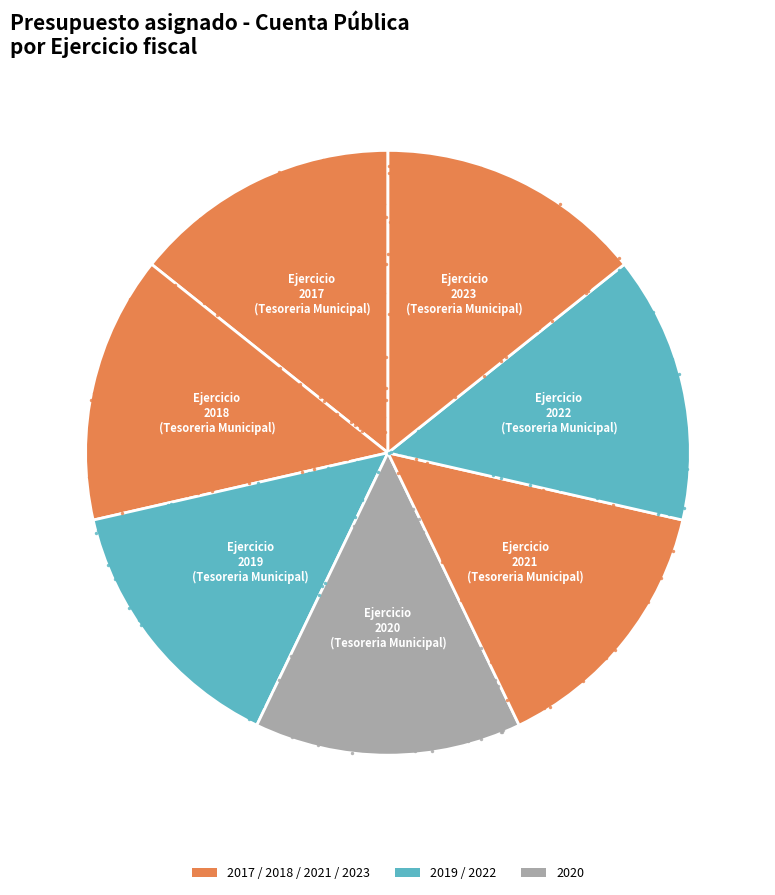

What is the largest slice in the pie chart?

2023